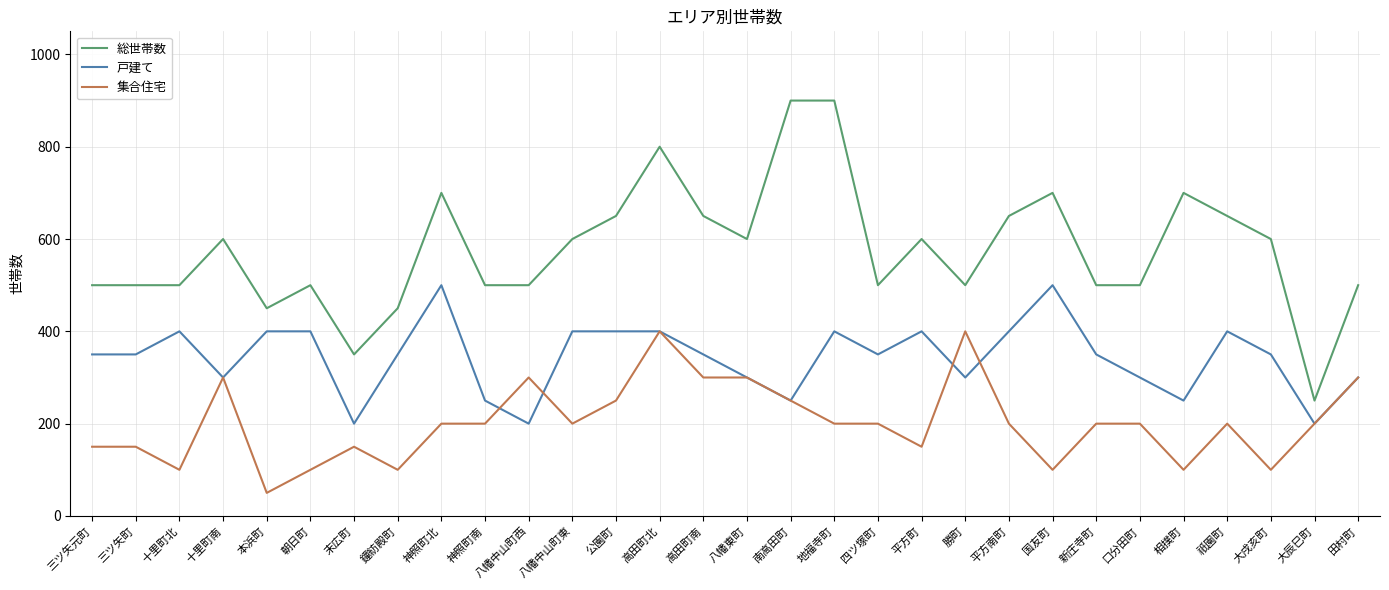

True or false: 戸建て and 総世帯数 cross at least once.

False